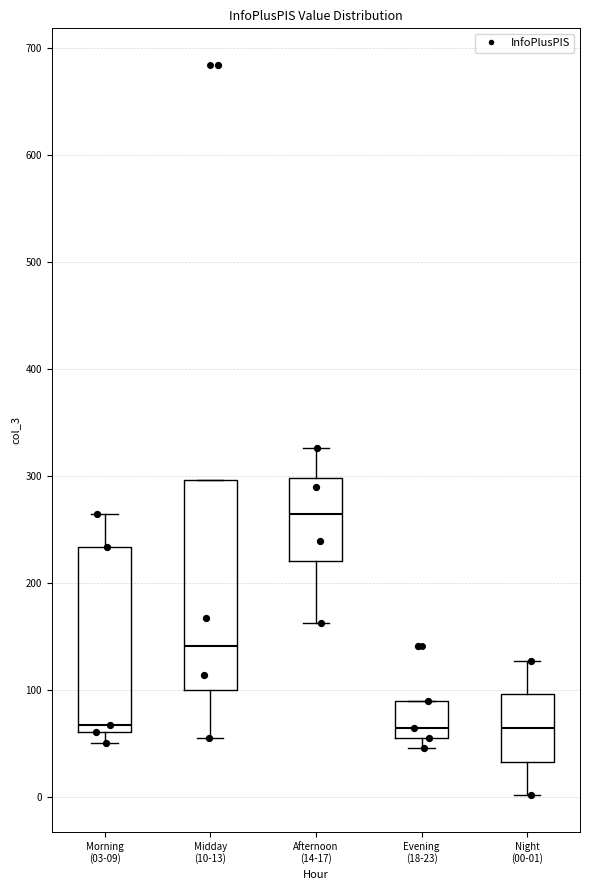

Reading left to right, transcribe this box plot: for each box, give where its median line is, the range the box spans, and where its two whiskers end, as read against the y-axis. The values are not printed on the chart, so give them approximately, as read against the axis.

Morning (03-09): median 70, box 60 to 230, whiskers 50 to 260
Midday (10-13): median 140, box 100 to 300, whiskers 60 to 300
Afternoon (14-17): median 260, box 220 to 300, whiskers 160 to 330
Evening (18-23): median 60 (just above the box's lower edge), box 60 to 90, whiskers 50 to 90
Night (00-01): median 60, box 30 to 100, whiskers 0 to 130